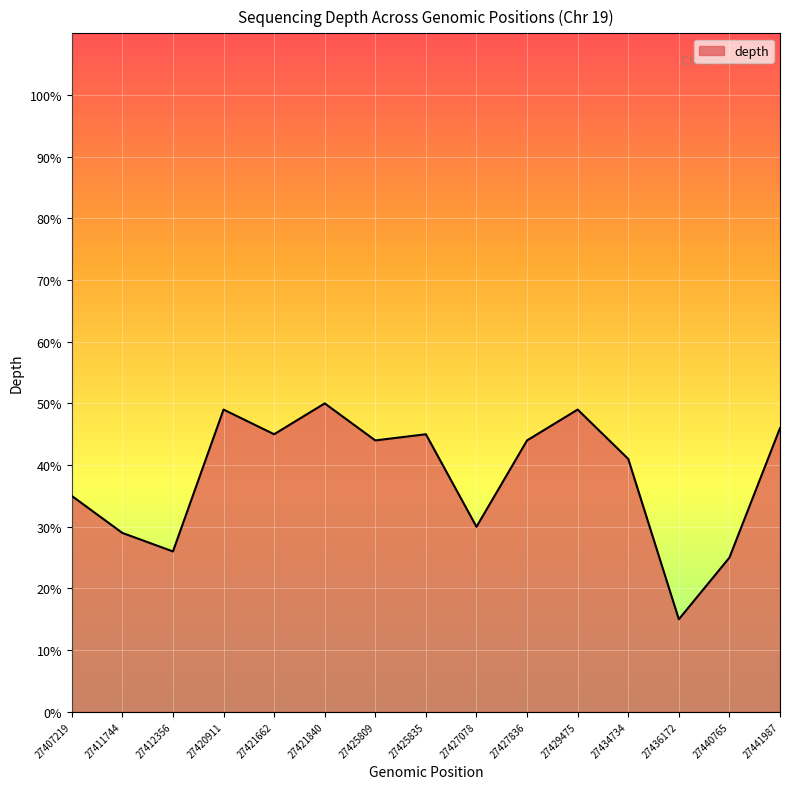

What is the change in value from 27411744 to 27434734?

+12